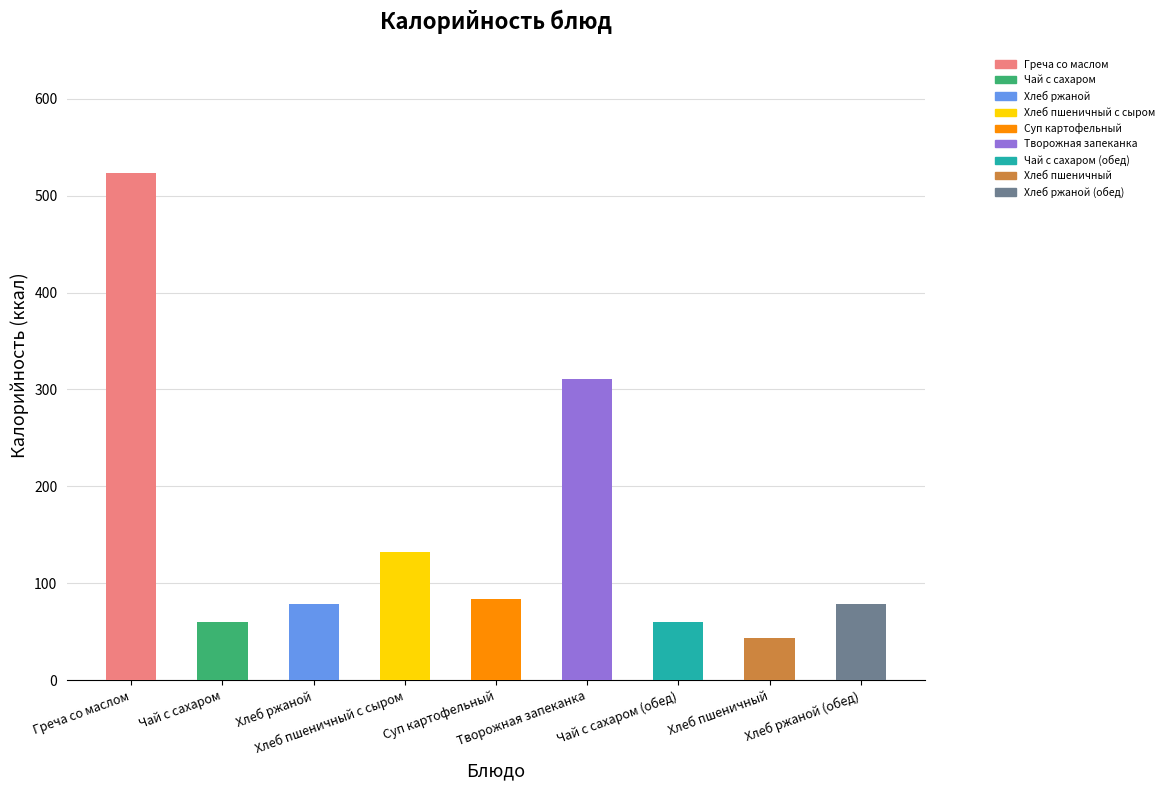

What position from the right is Греча со маслом?

9